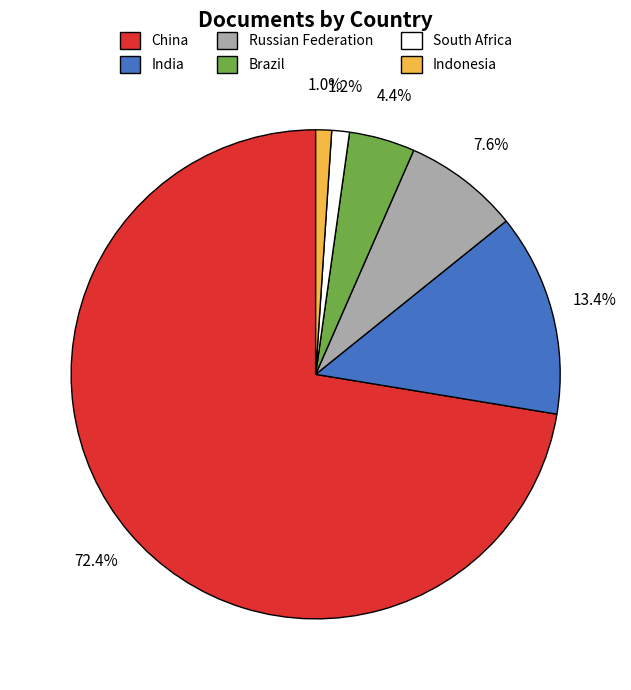

True or false: Indonesia accounts for 1% of the total.

True